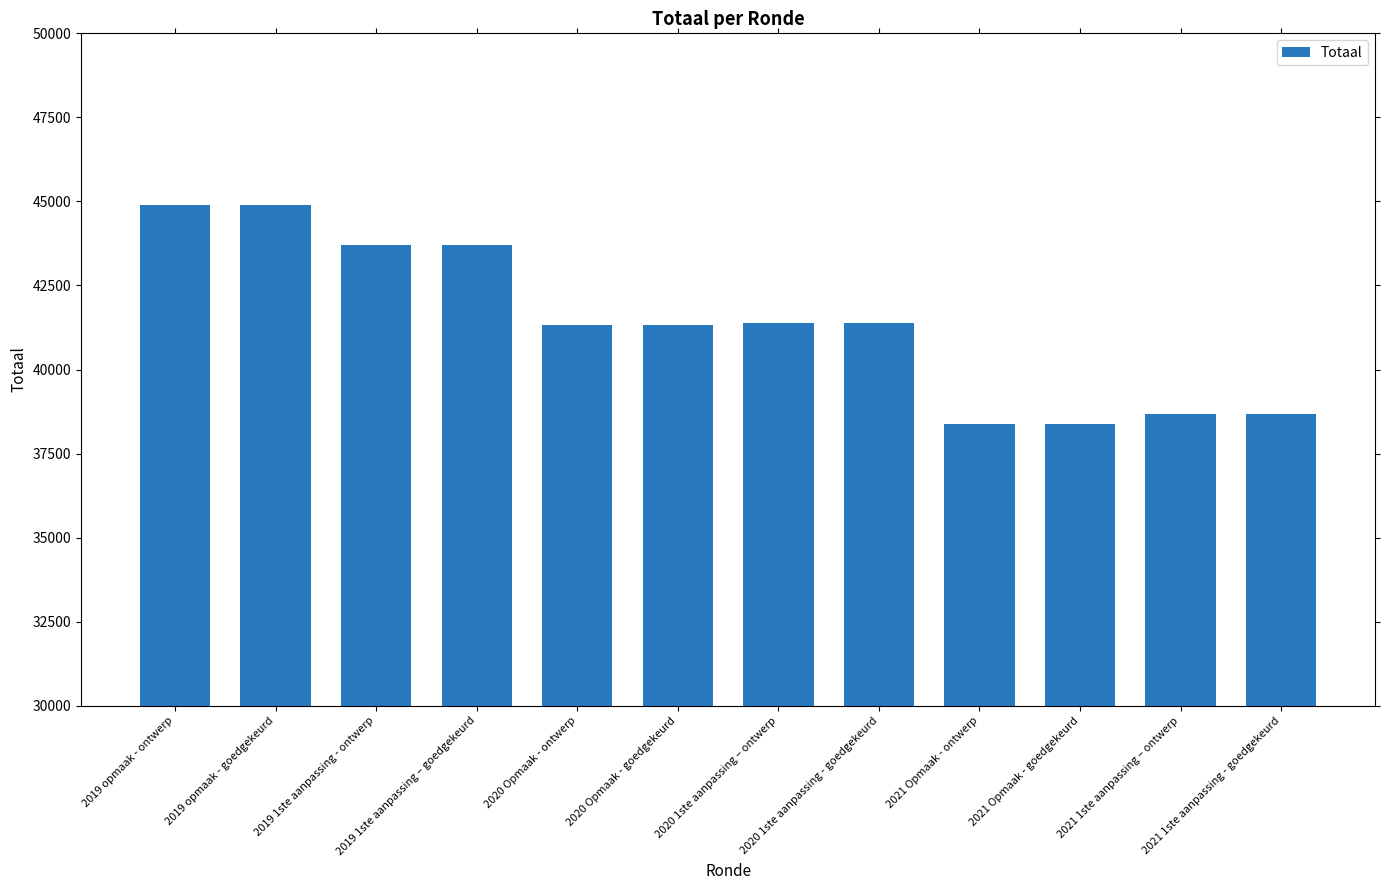

What is the minimum value shown in the chart?

38383